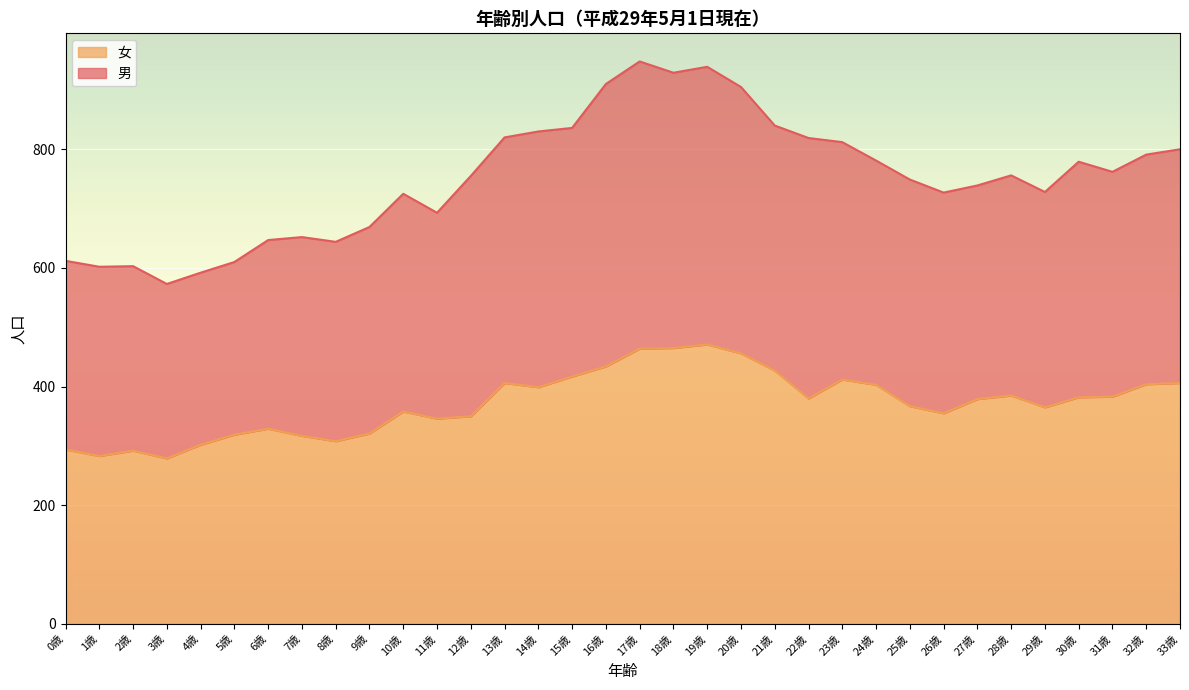

What is the value of the 27th point from the left?

355